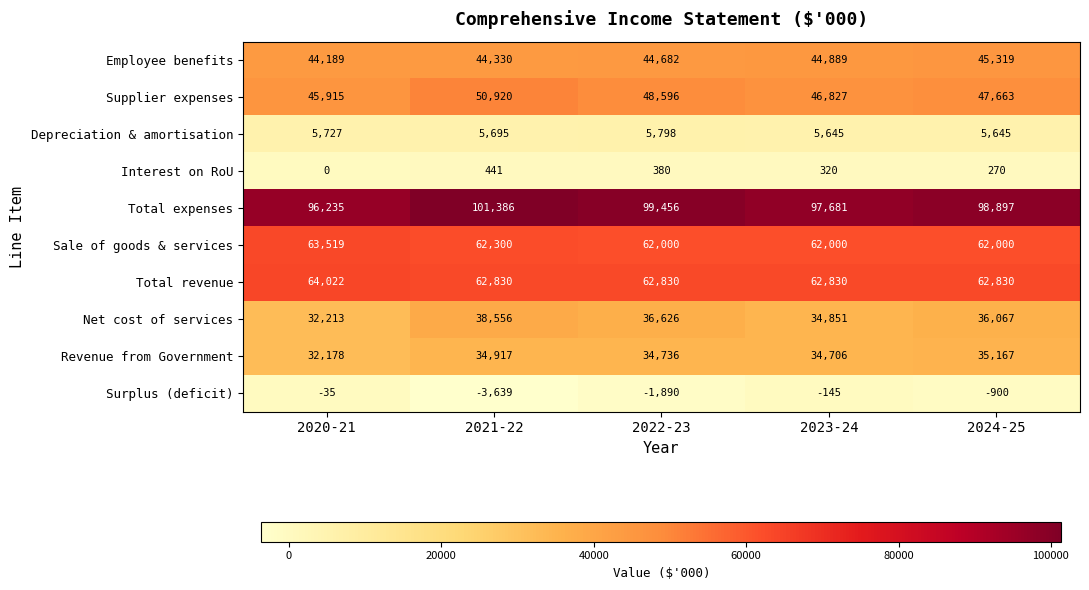

At 2021-22, list the series in order from largest to smallest.

Total expenses, Total revenue, Sale of goods & services, Supplier expenses, Employee benefits, Net cost of services, Revenue from Government, Depreciation & amortisation, Interest on RoU, Surplus (deficit)